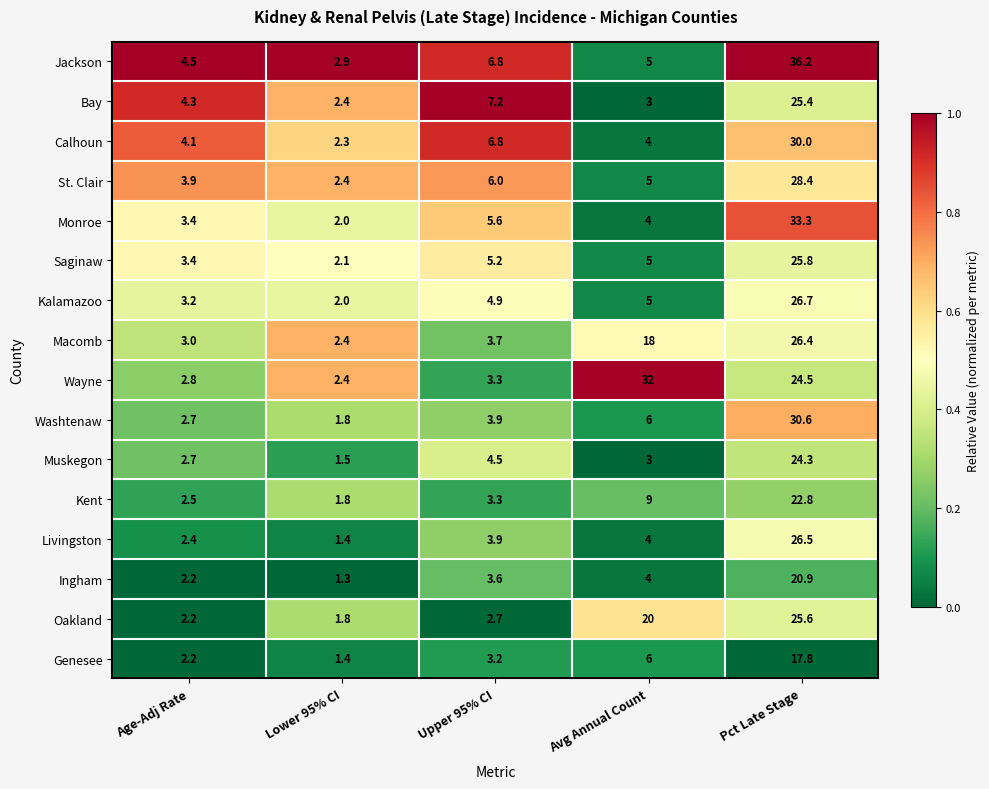

At which label does Jackson first exceed 5?

Upper 95% CI